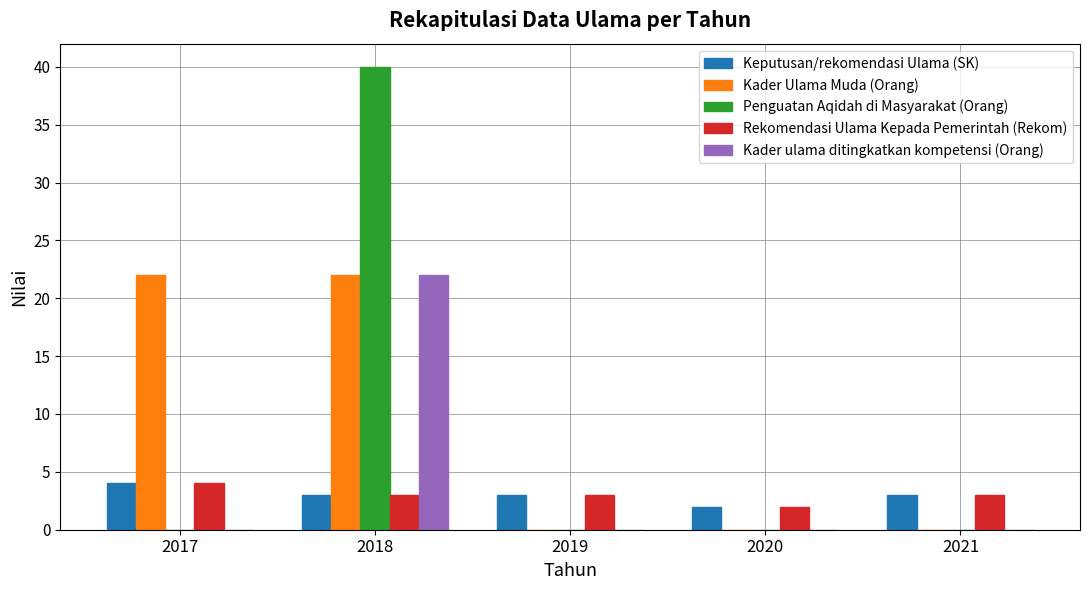

What value does the Keputusan/rekomendasi Ulama (SK) series have at 2017?

4